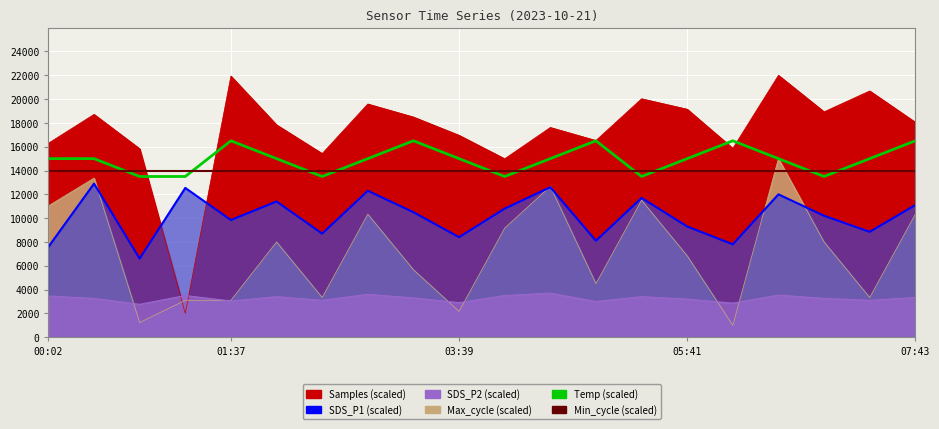

True or false: Min_cycle has more than 0 points higher than both neighbors.

False